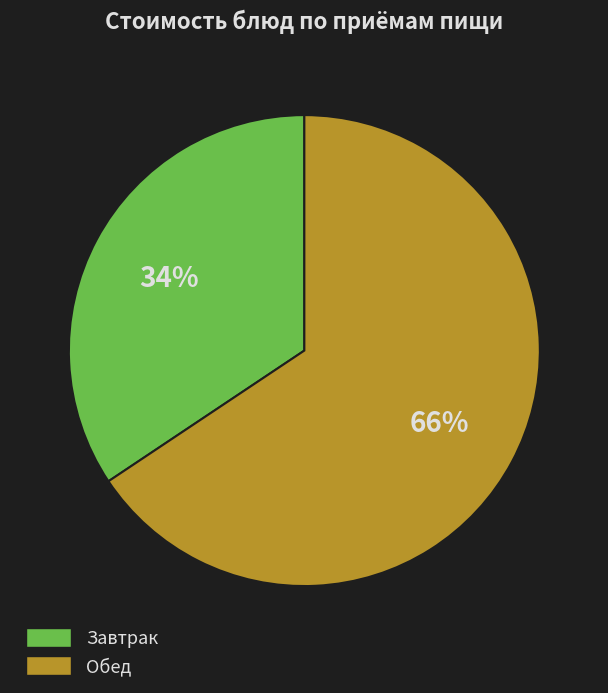

Which slice represents more than half of the pie?

Обед